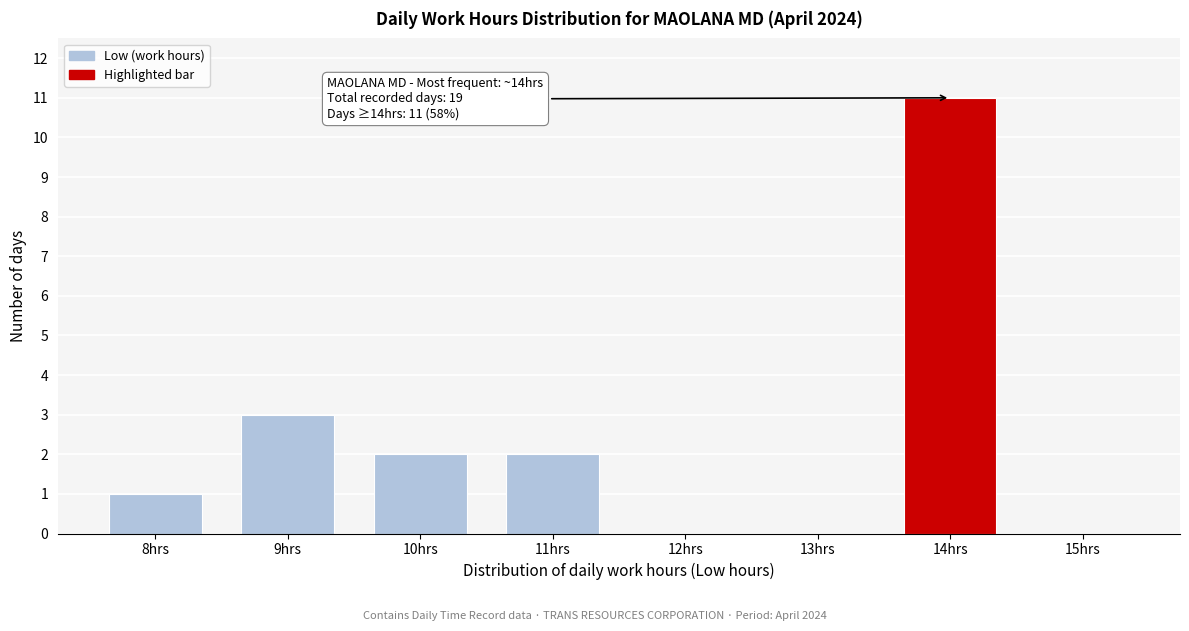

Reading left to right, extract all data points from this chart.

8hrs=1	9hrs=3	10hrs=2	11hrs=2	12hrs=0	13hrs=0	14hrs=11	15hrs=0